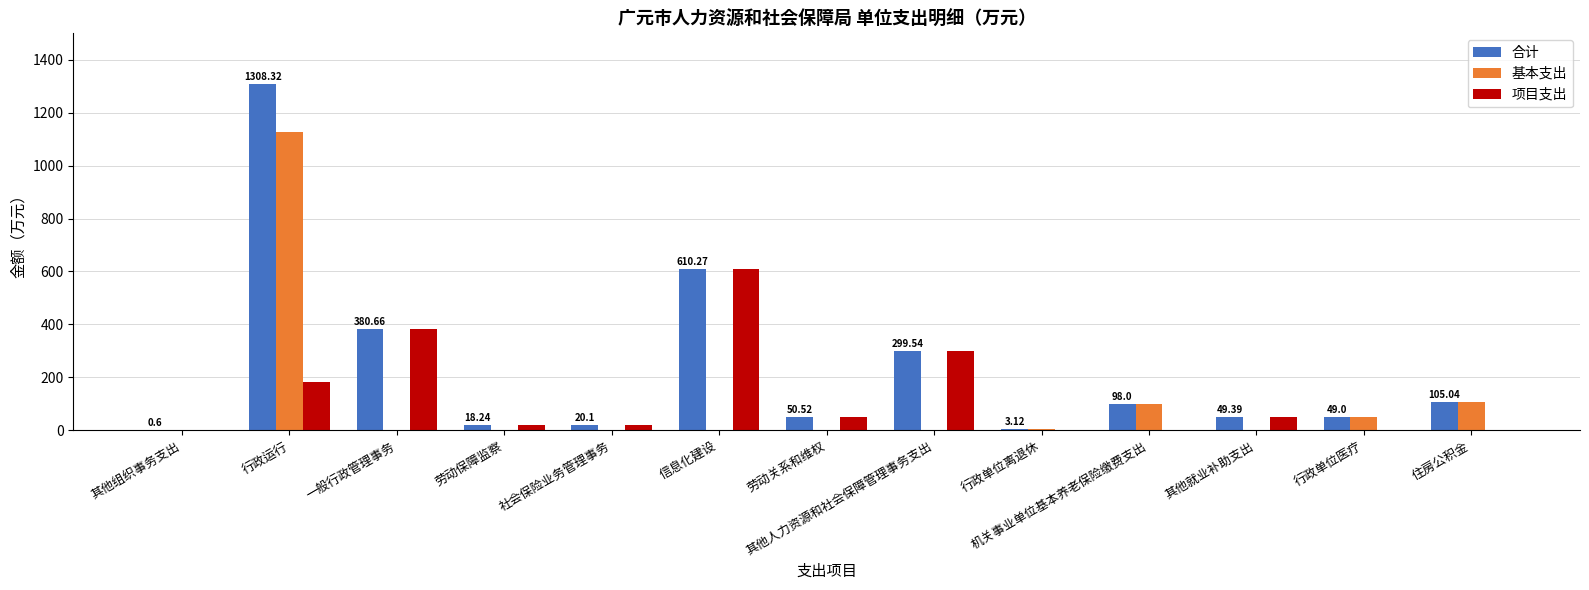

At which category is the sum across all series the highest?

行政运行